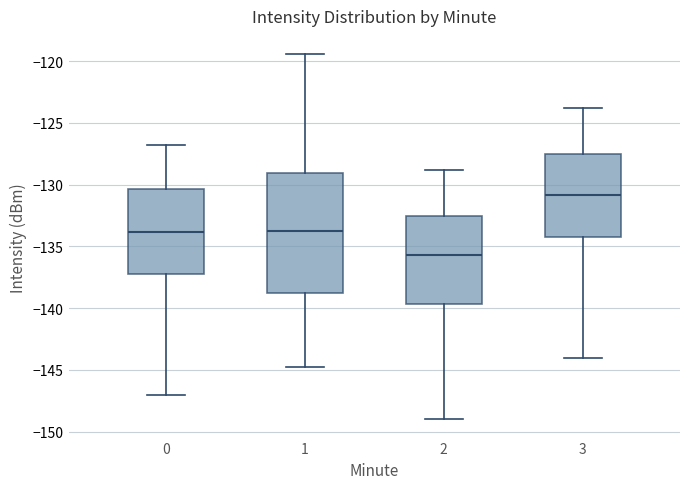

Where is the upper edge of the box at x = 3 on the y-axis? The values are not printed on the chart, so give them approximately, as read against the axis.

-127.5